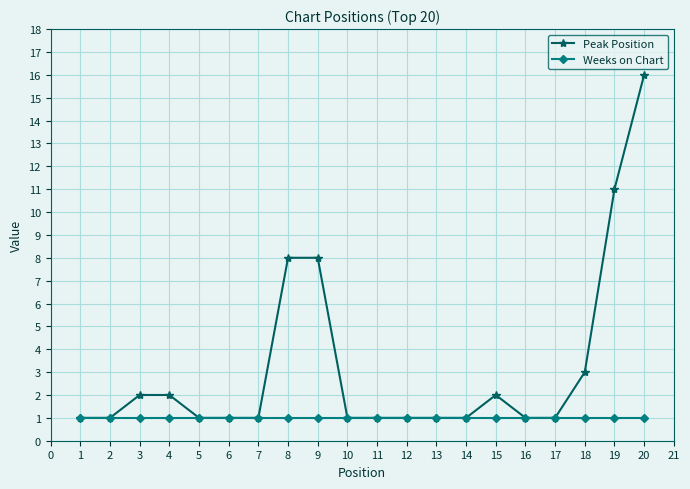

Which series has the largest total across all categories?

Peak Position